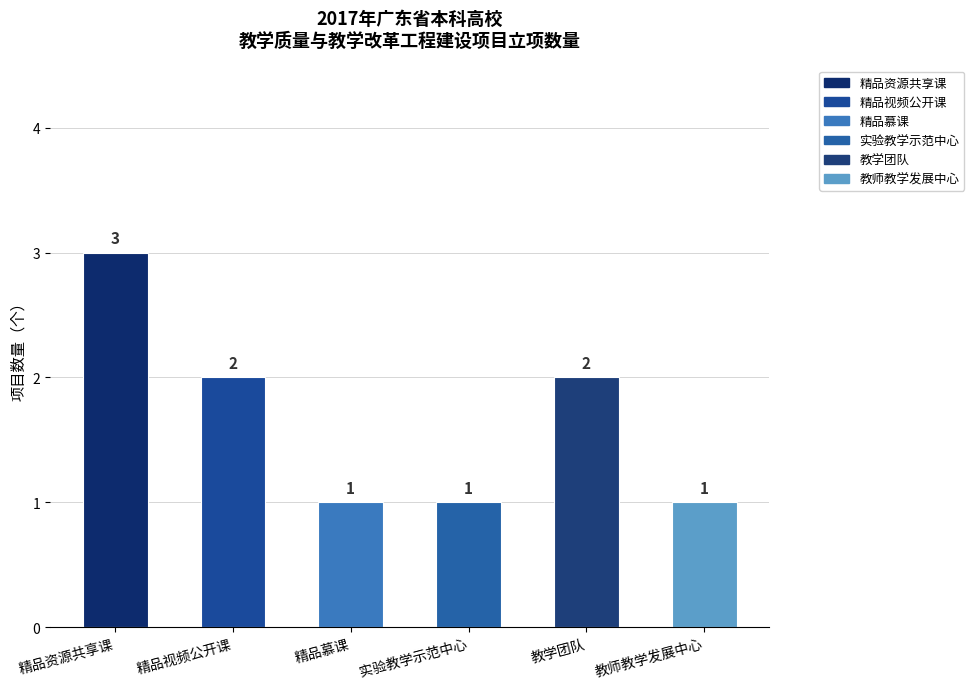

Are the bars horizontal?

No